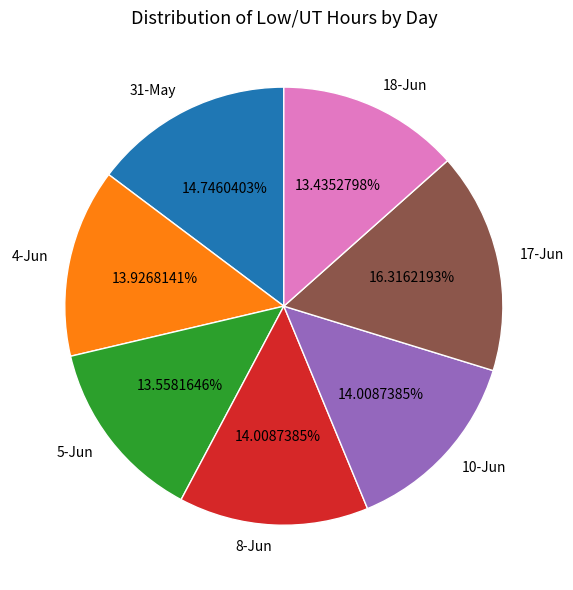

Does any single category account for the majority?

No